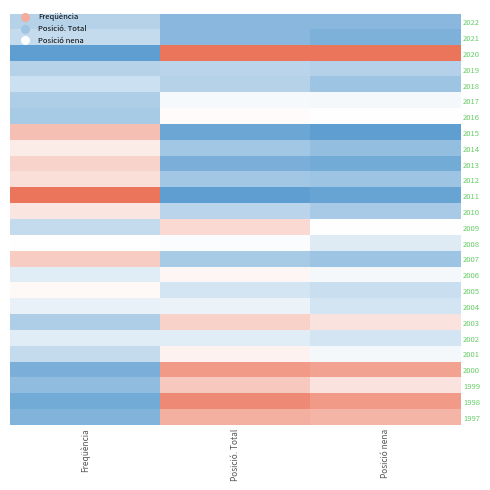

Reading left to right, what are all the values shown in this chart?

2022: Freqüència=0.3	Posició. Total=0.1	Posició nena=0.1
2021: Freqüència=0.3	Posició. Total=0.1	Posició nena=0.1
2020: Freqüència=0.0	Posició. Total=1.0	Posició nena=1.0
2019: Freqüència=0.3	Posició. Total=0.3	Posició nena=0.3
2018: Freqüència=0.3	Posició. Total=0.3	Posició nena=0.2
2017: Freqüència=0.2	Posició. Total=0.5	Posició nena=0.5
2016: Freqüència=0.2	Posició. Total=0.5	Posició nena=0.5
2015: Freqüència=0.7	Posició. Total=0.0	Posició nena=0.0
2014: Freqüència=0.6	Posició. Total=0.2	Posició nena=0.2
2013: Freqüència=0.7	Posició. Total=0.1	Posició nena=0.1
2012: Freqüència=0.6	Posició. Total=0.2	Posició nena=0.2
2011: Freqüència=1.0	Posició. Total=0.0	Posició nena=0.0
2010: Freqüència=0.6	Posició. Total=0.3	Posició nena=0.2
2009: Freqüència=0.3	Posició. Total=0.6	Posició nena=0.5
2008: Freqüència=0.5	Posició. Total=0.5	Posició nena=0.4
2007: Freqüència=0.7	Posició. Total=0.2	Posició nena=0.2
2006: Freqüència=0.4	Posició. Total=0.5	Posició nena=0.5
2005: Freqüència=0.5	Posició. Total=0.4	Posició nena=0.3
2004: Freqüència=0.4	Posició. Total=0.4	Posició nena=0.4
2003: Freqüència=0.2	Posició. Total=0.7	Posició nena=0.6
2002: Freqüència=0.4	Posició. Total=0.4	Posició nena=0.4
2001: Freqüència=0.3	Posició. Total=0.5	Posició nena=0.5
2000: Freqüència=0.1	Posició. Total=0.9	Posició nena=0.8
1999: Freqüència=0.2	Posició. Total=0.7	Posició nena=0.6
1998: Freqüència=0.1	Posició. Total=0.9	Posició nena=0.9
1997: Freqüència=0.1	Posició. Total=0.8	Posició nena=0.8